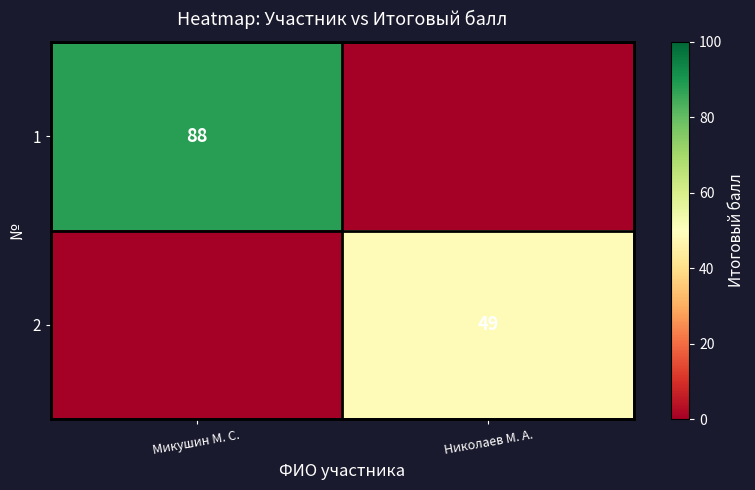

The 1 series shows 88 at Микушин М. С.. True or false?

True